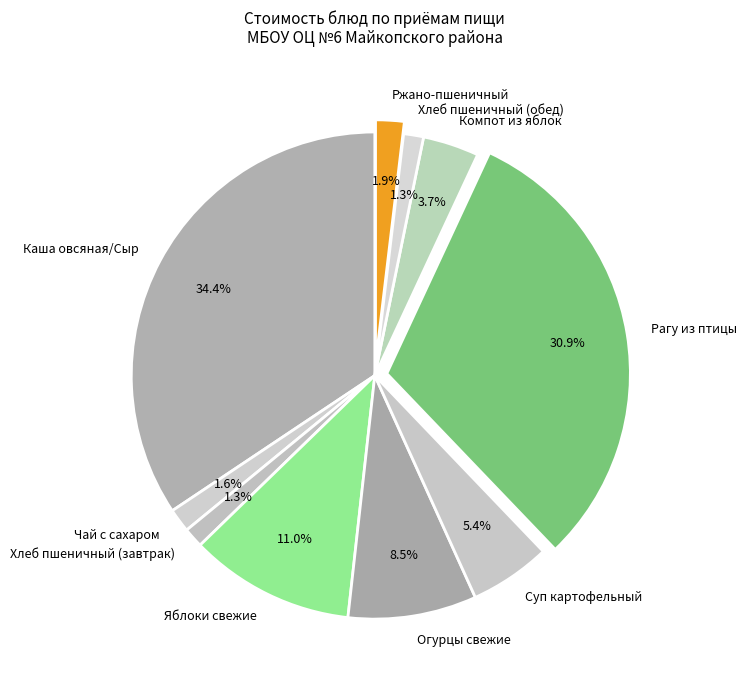

To the nearest percent, what portion does Яблоки свежие represent?

11%